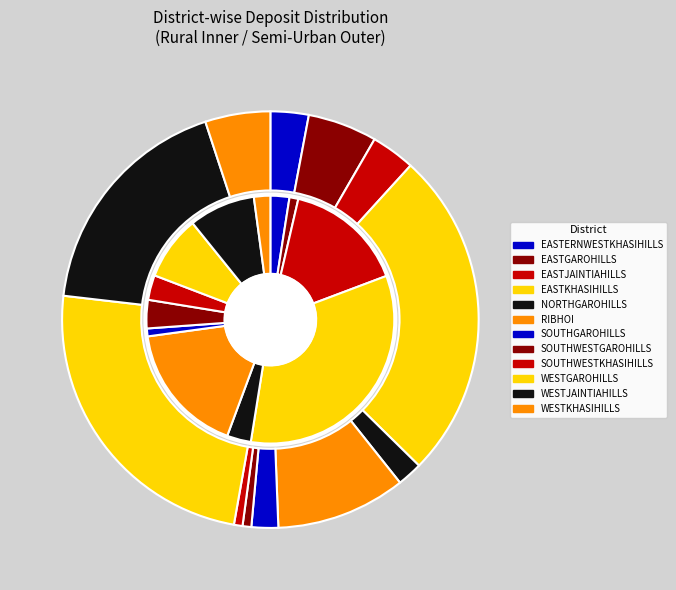

Rank the series by their maximum value, from lowest to highest.

Dep Semi-Urban, Dep Rural